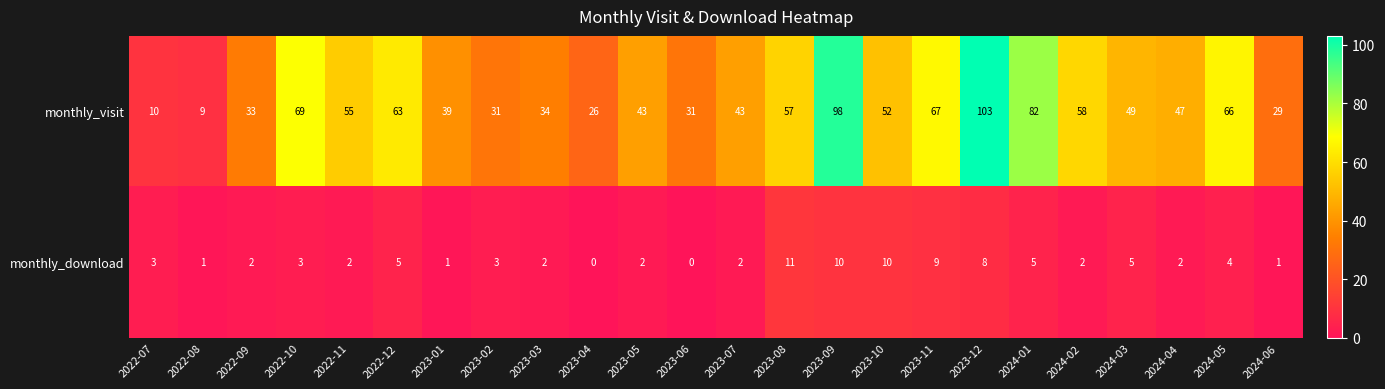

What is the spread (max minus min) of values at 2022-09?

31